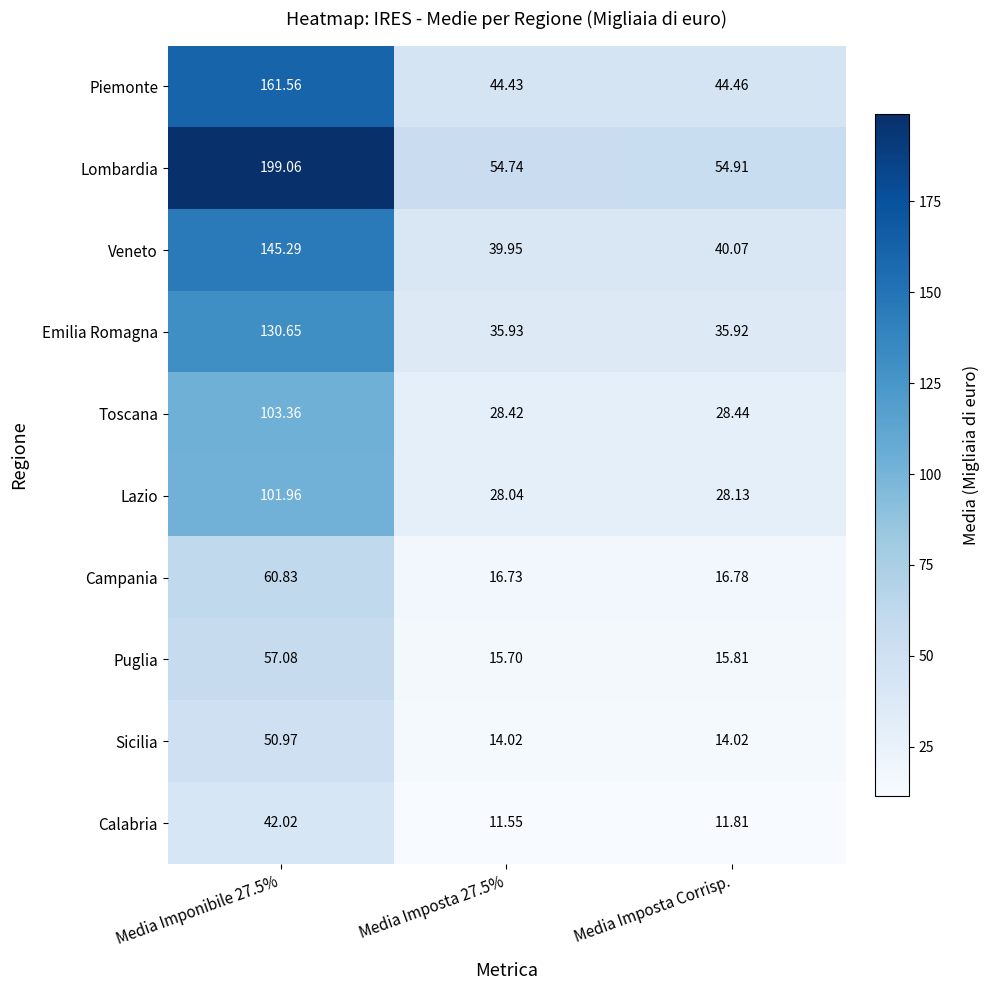

List the series in order of their peak value, lowest first.

Calabria, Sicilia, Puglia, Campania, Lazio, Toscana, Emilia Romagna, Veneto, Piemonte, Lombardia